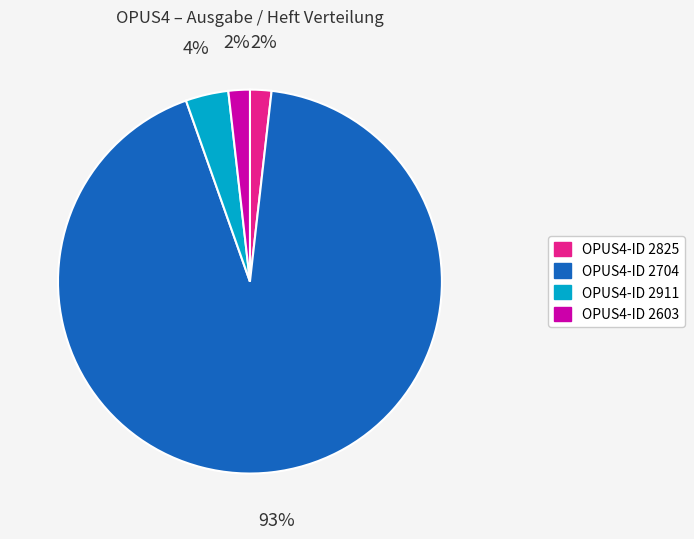

How many slices are in this pie chart?

4